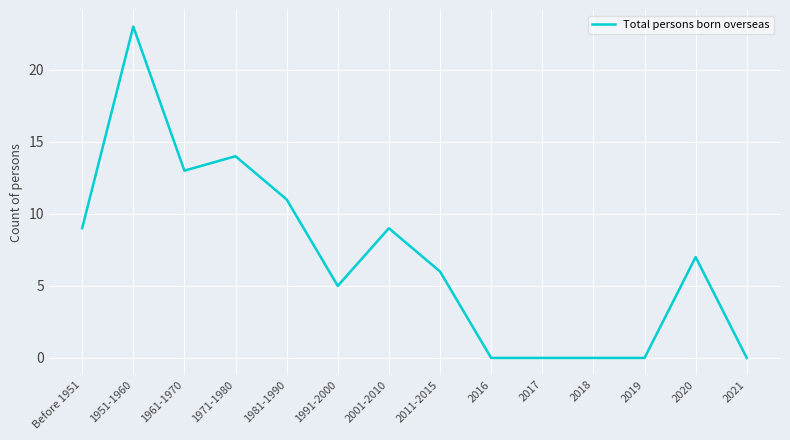

What is the change in value from 1951-1960 to 1971-1980?

-9